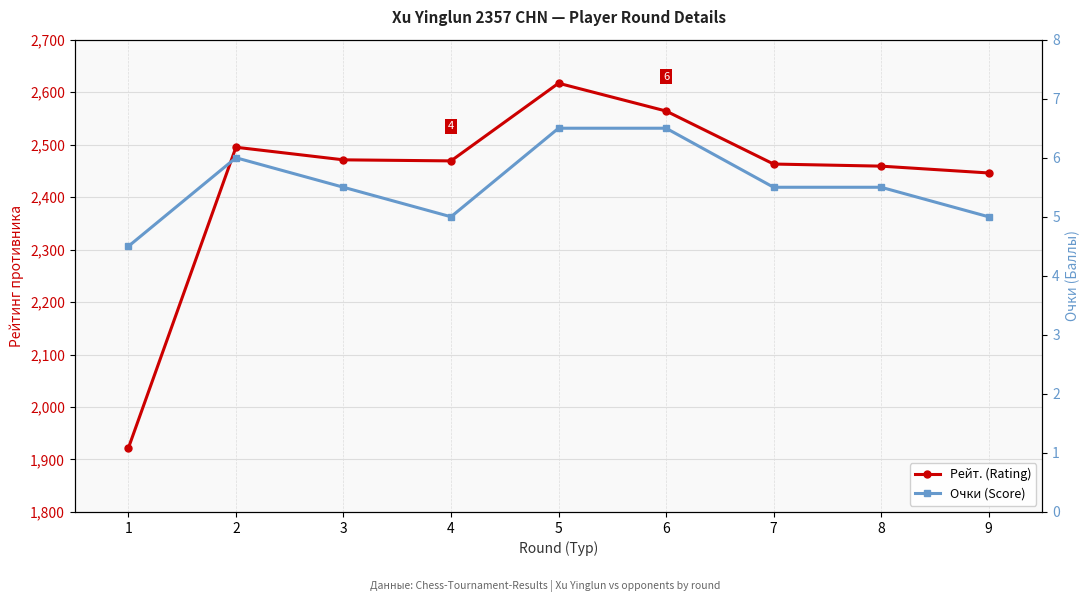

What is the sum of all Рейт. (Rating) values?

21906.0